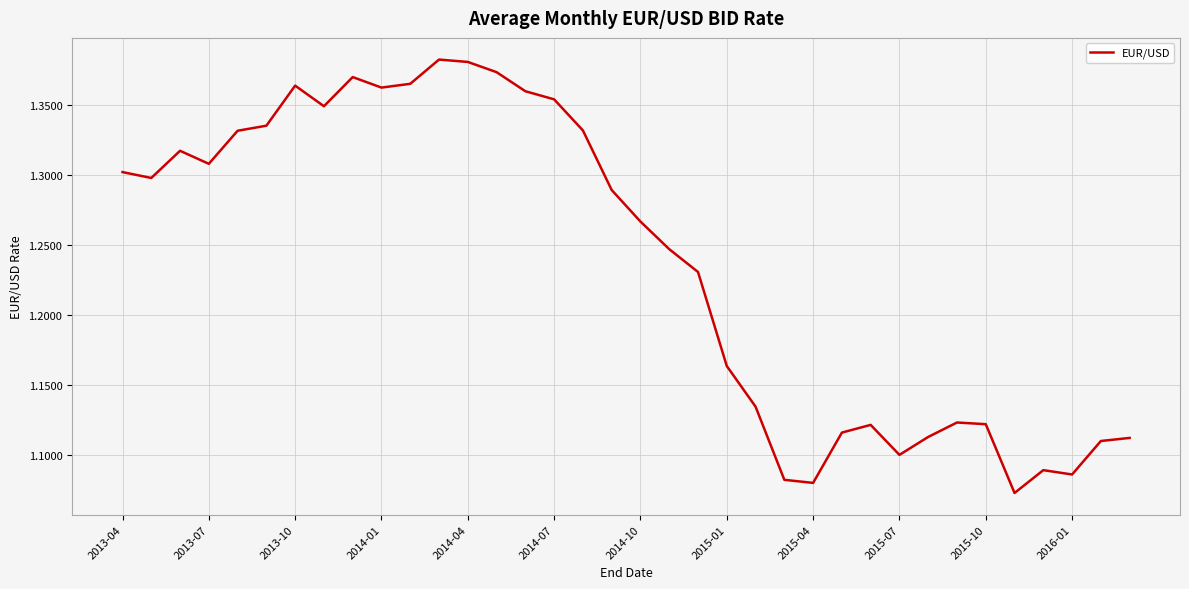

What is the difference between the maximum and minimum values?

0.3